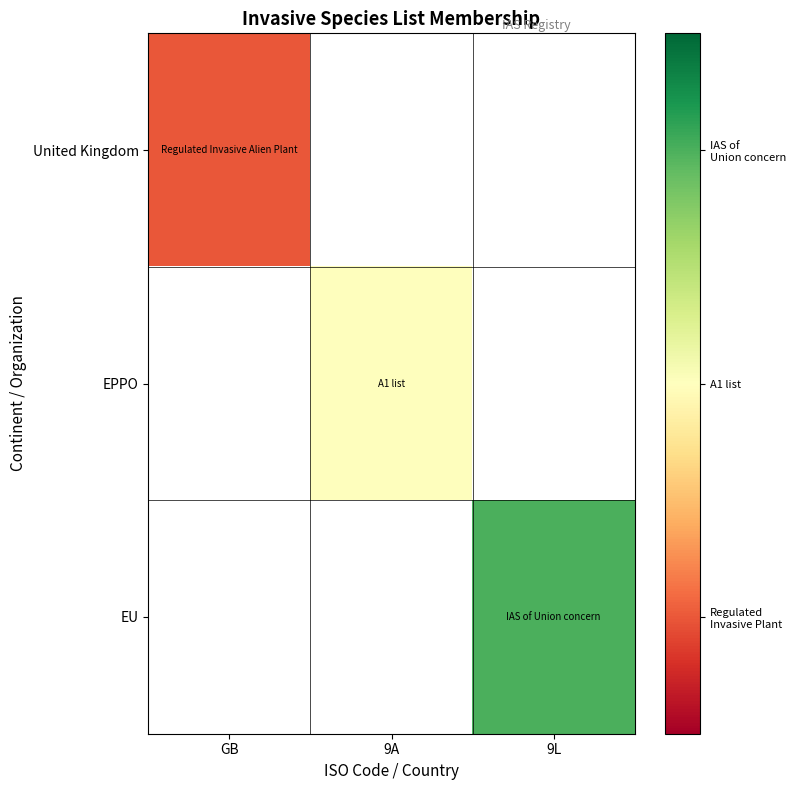

At how many categories does at least one series exceed 1?

1